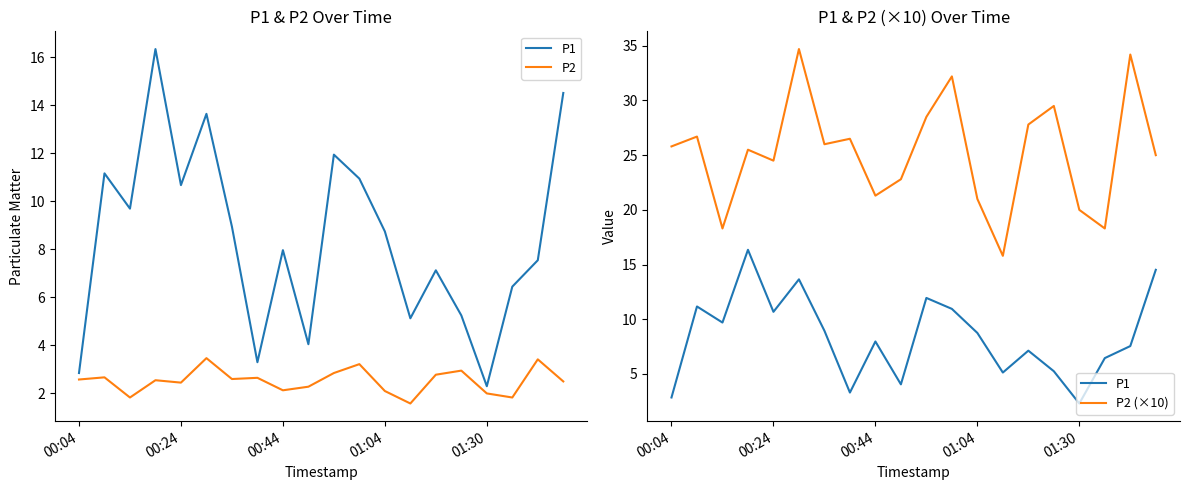

Which series changed the most between 00:44 and 01:30?

P1